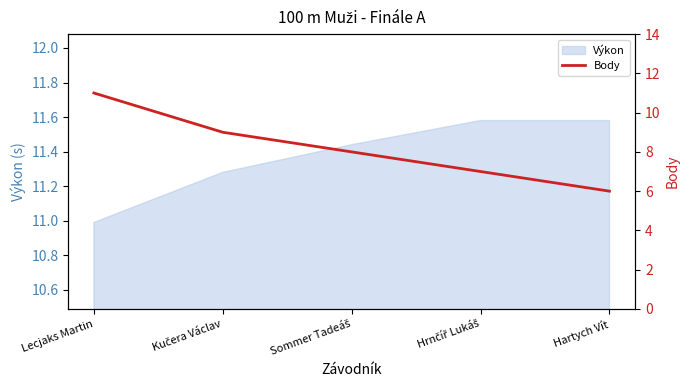

The value at Kučera Václav is 12. True or false?

False